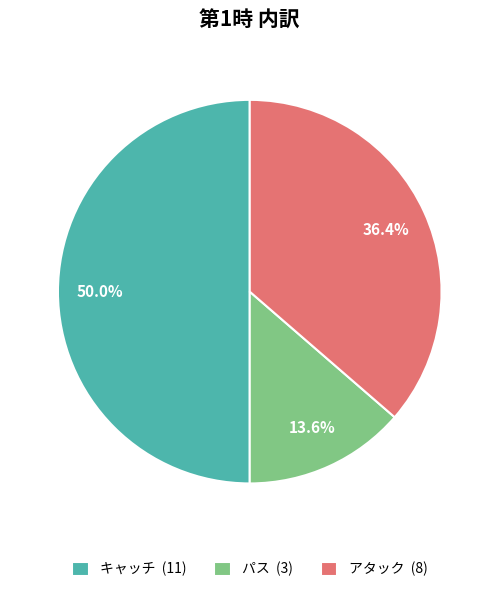

The キャッチ slice represents 55% of the pie. True or false?

False